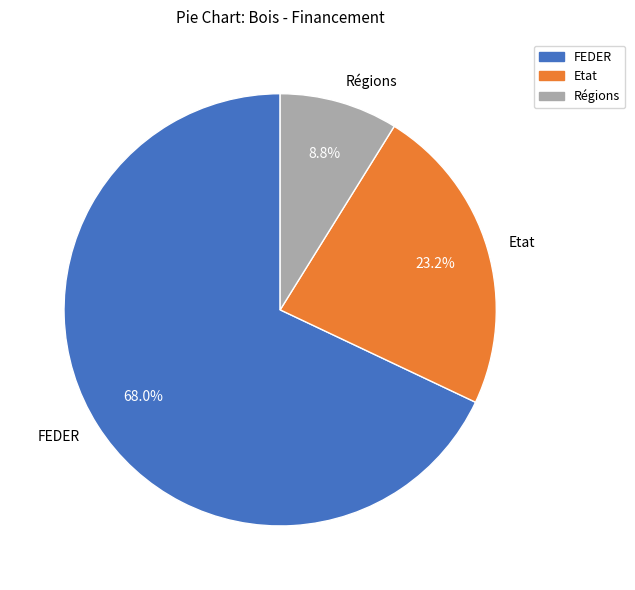

Does FEDER represent more than half of the total?

Yes